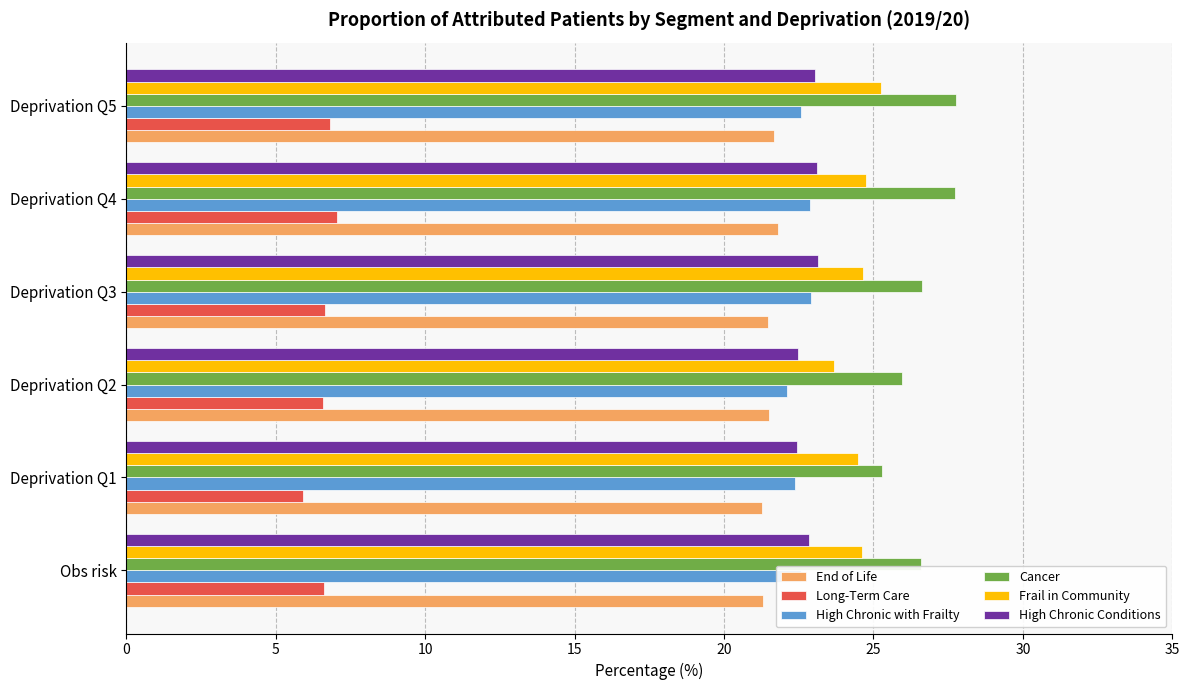

Which series has the largest range (max minus min)?

Cancer